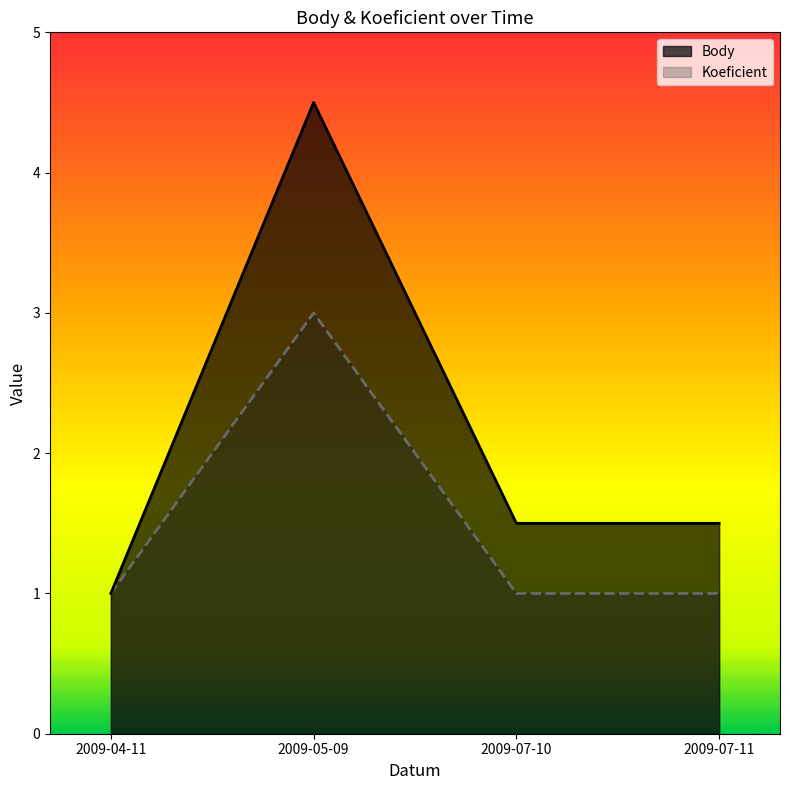

Reading left to right, extract all data points from this chart.

Body: 2009-04-11=1.0	2009-05-09=4.5	2009-07-10=1.5	2009-07-11=1.5
Koeficient: 2009-04-11=1.0	2009-05-09=3.0	2009-07-10=1.0	2009-07-11=1.0